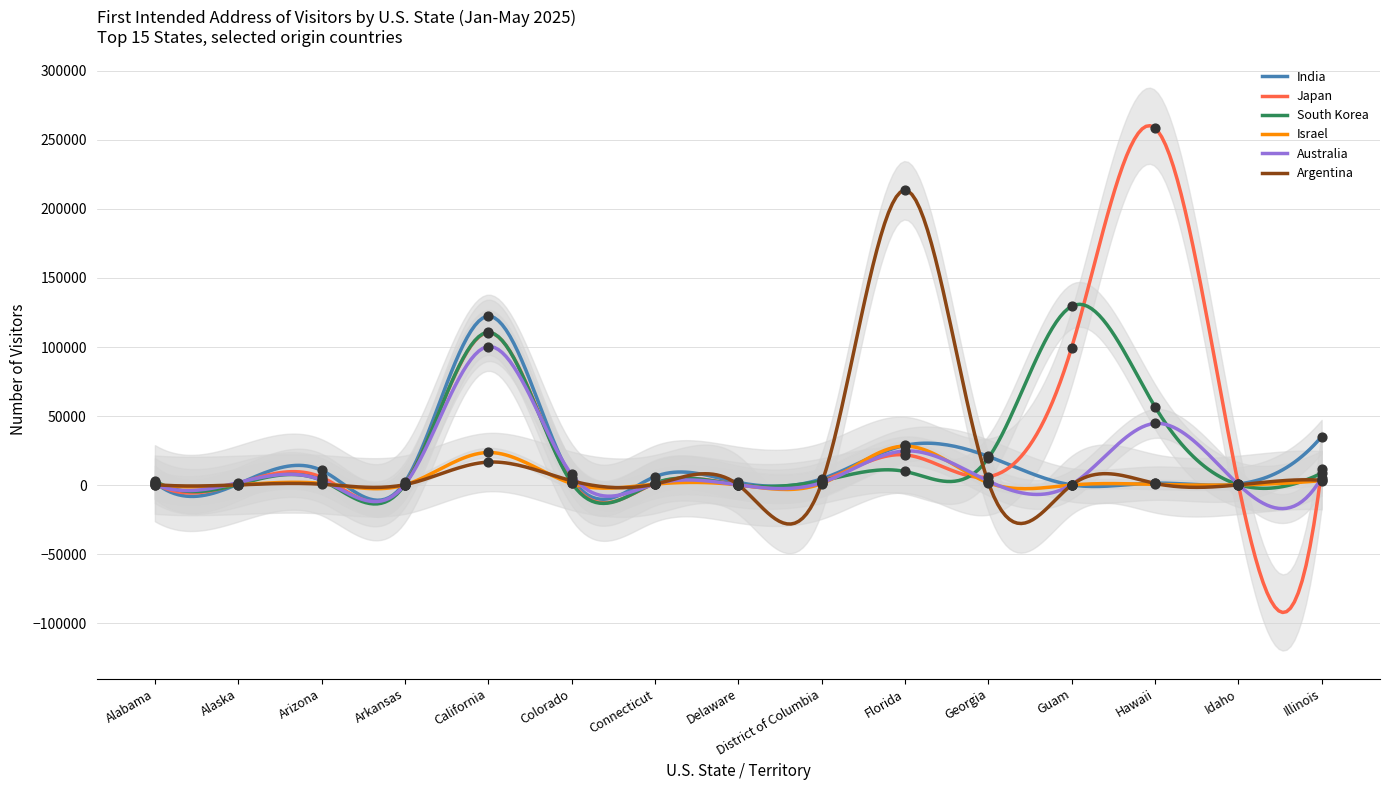

Which series has the largest total across all categories?

Japan